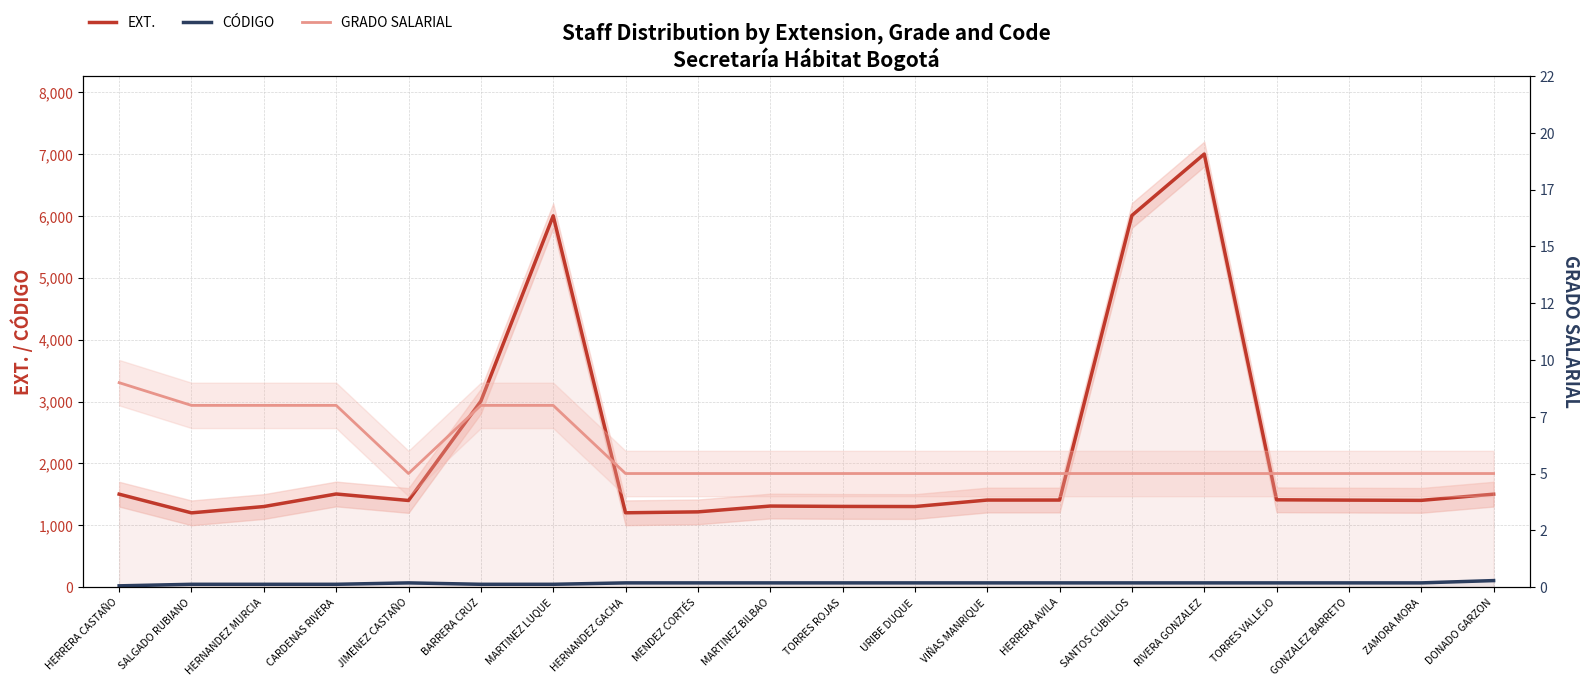

Rank the series by their maximum value, from lowest to highest.

GRADO SALARIAL, CÓDIGO, EXT.